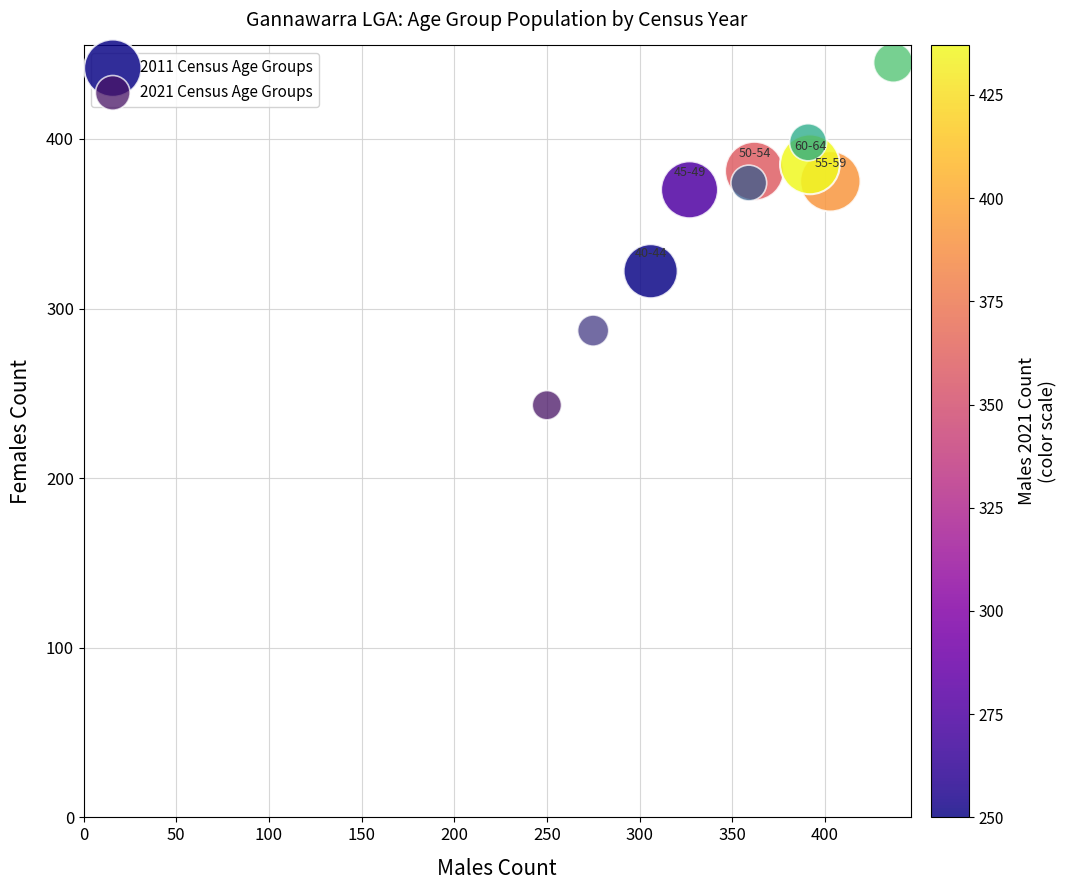

Which series reaches the minimum Y coordinate?

2021 Census Age Groups